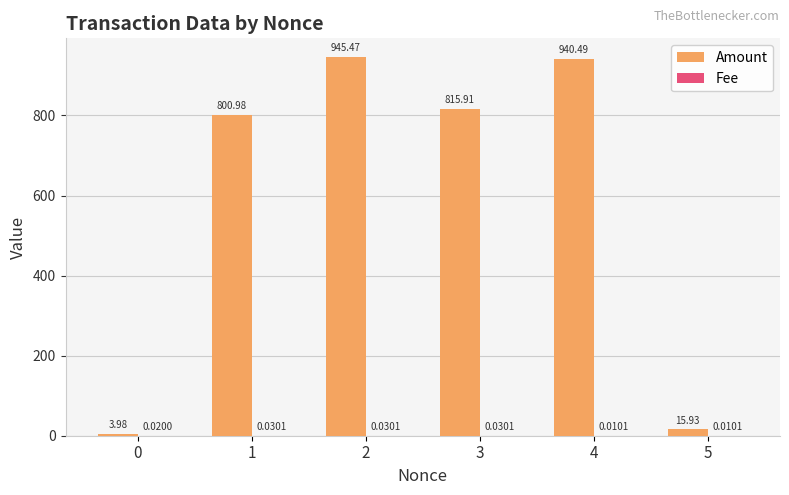

What is the difference between the Amount values at 2 and 3?

129.6